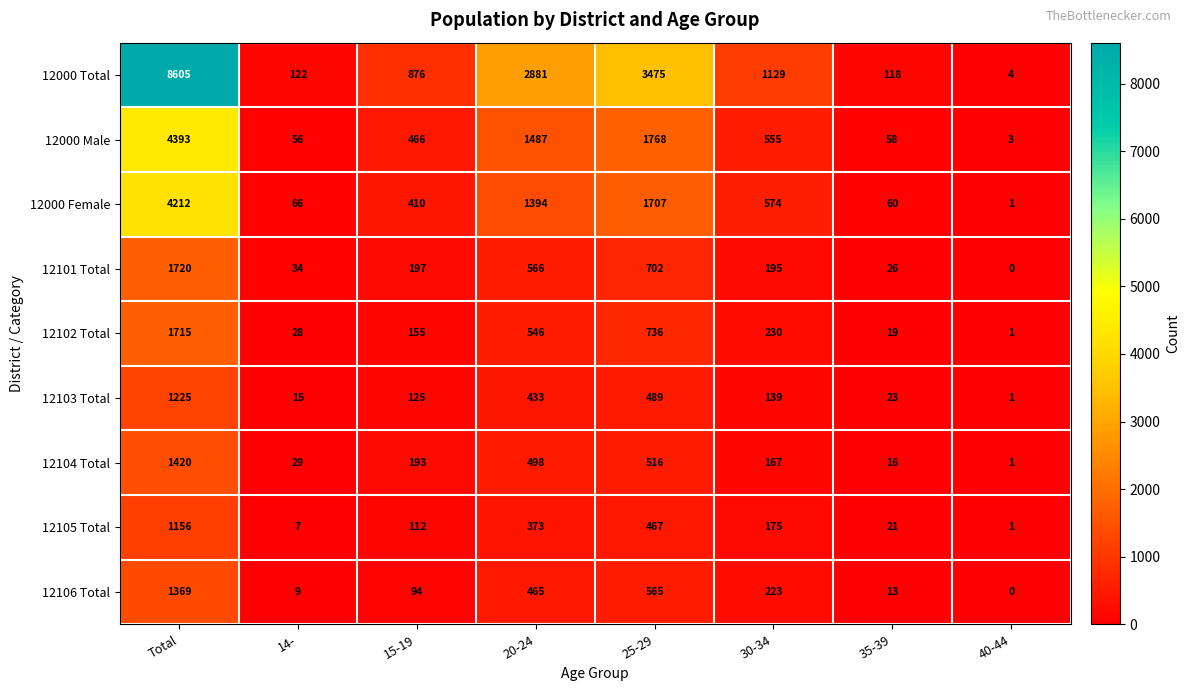

True or false: 12103 Total has a value of 489 at 25-29.

True